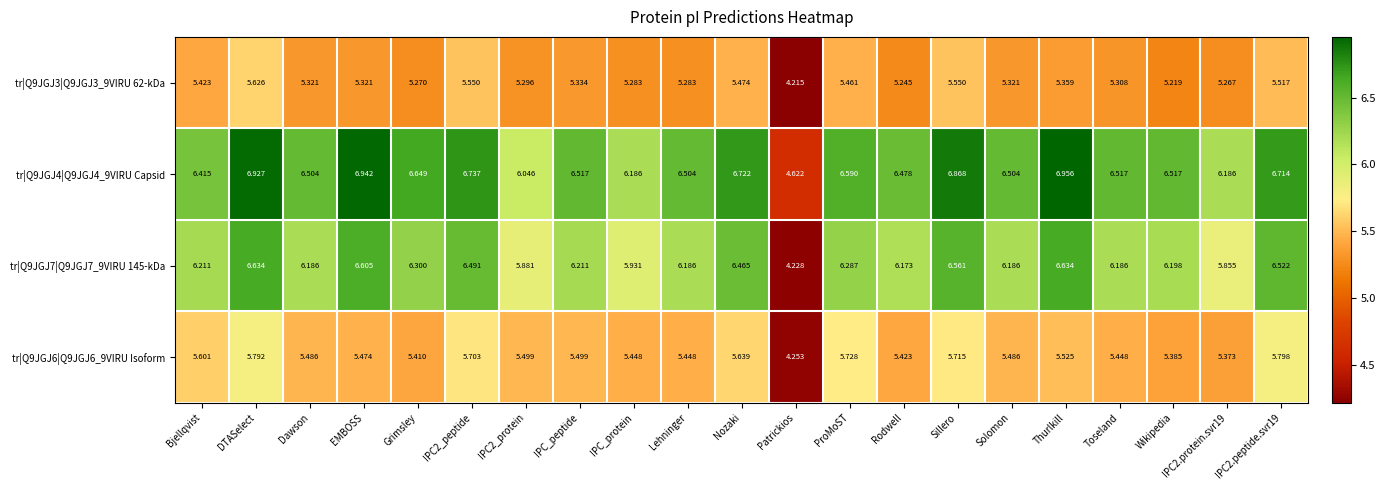

Which series has the largest total across all categories?

tr|Q9JGJ4|Q9JGJ4_9VIRU Capsid